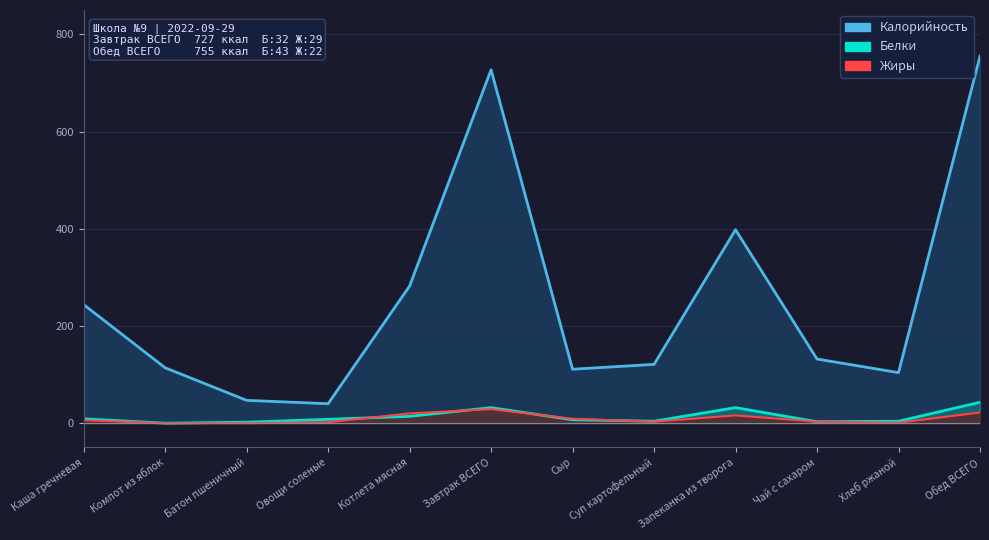

What is the value of the Калорийность point at the 3rd from the left?

47